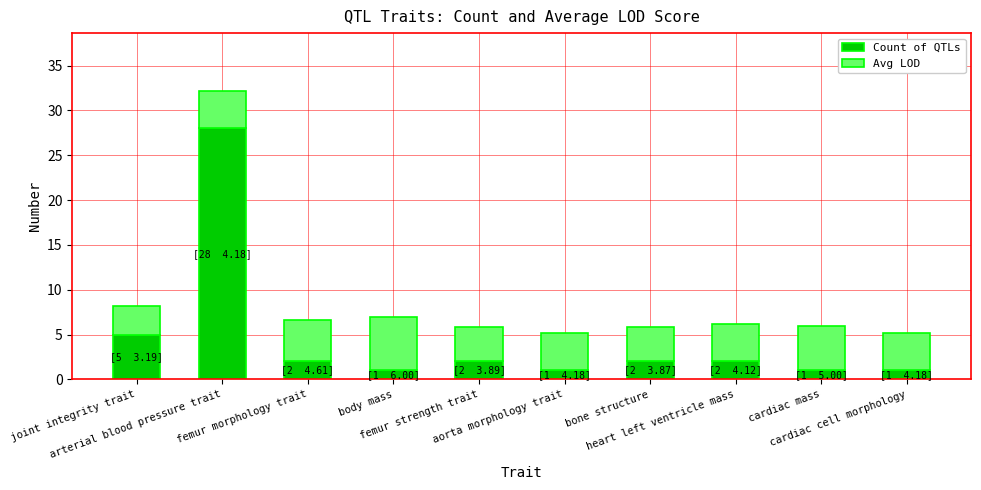

What is the difference between the second highest and second lowest values in the Count of QTLs series?

4.0